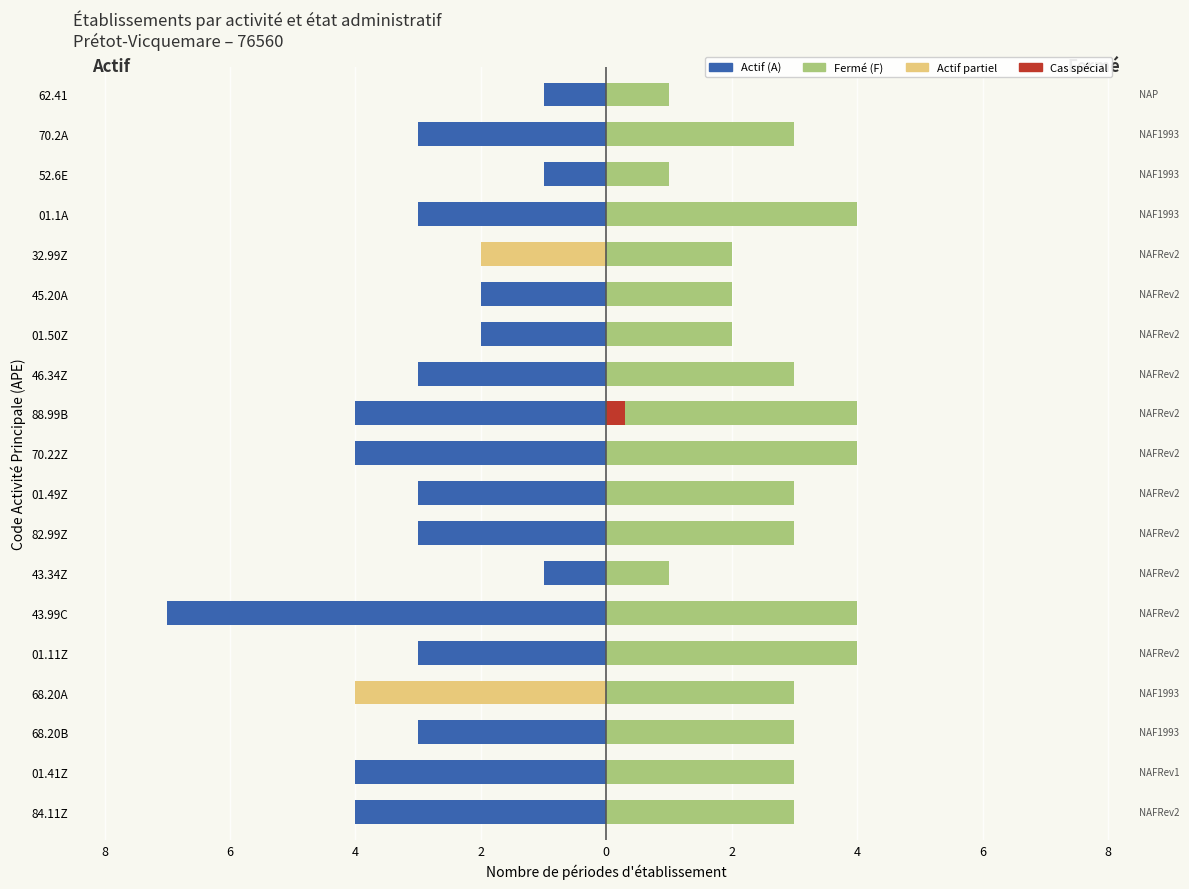

Between 01.41Z and 52.6E, which is larger?

52.6E